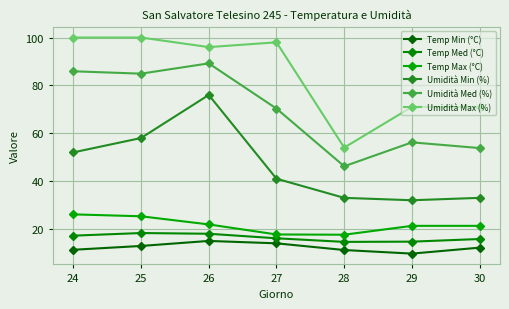

Between 27 and 24, which is larger?

27